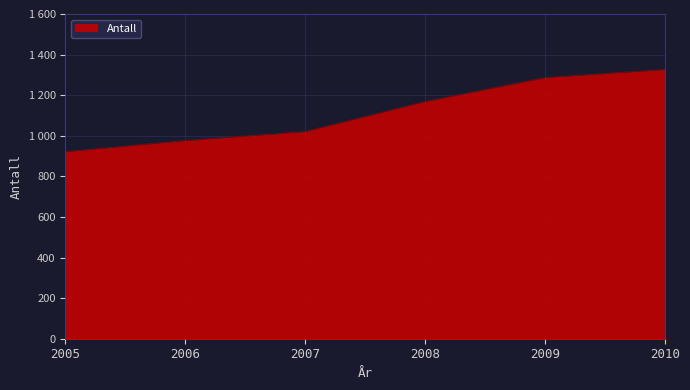

What is the value of the 6th point from the left?

1327